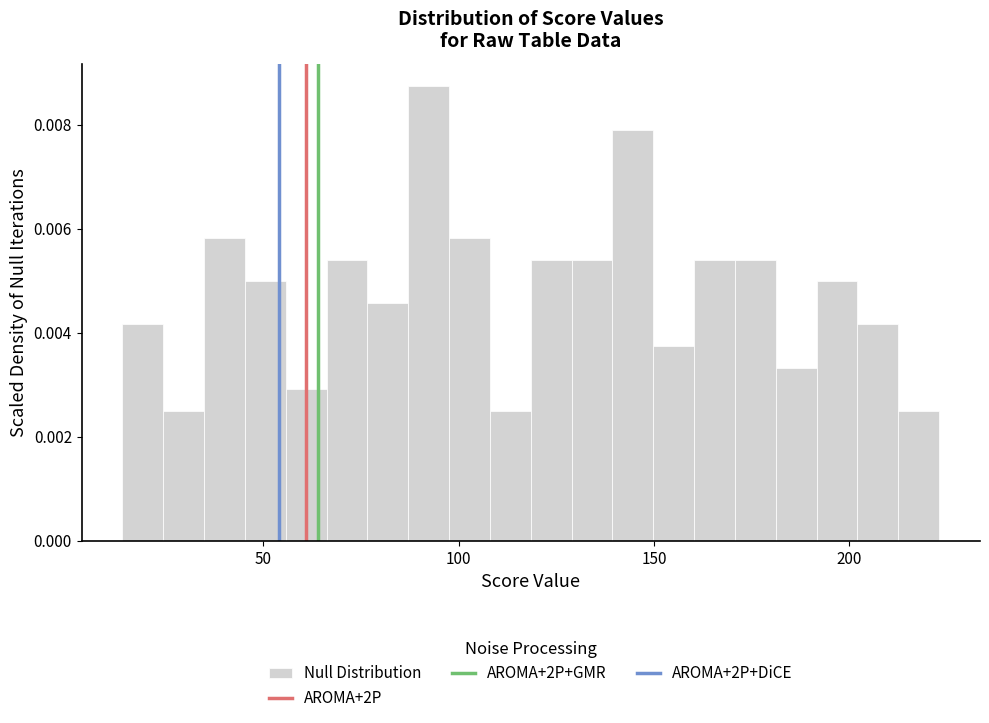

Around what value on the x-axis is the tallest bar? Give the approximate position of its centre, as read against the axis.

90